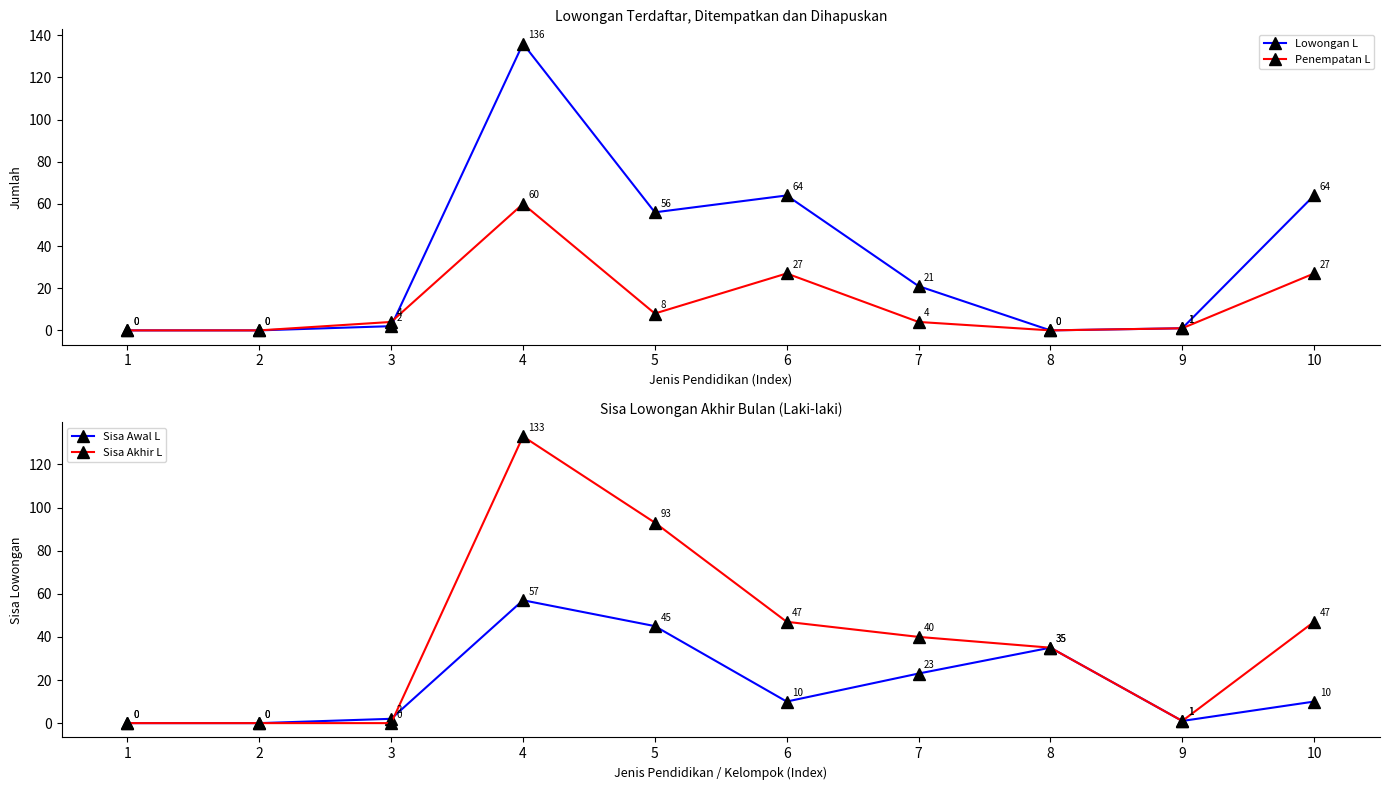

Reading left to right, transcribe all the data shown in this chart.

Lowongan L: 0	0	2	136	56	64	21	0	1	64
Penempatan L: 0	0	4	60	8	27	4	0	1	27
Sisa Awal L: 0	0	2	57	45	10	23	35	1	10
Sisa Akhir L: 0	0	0	133	93	47	40	35	1	47